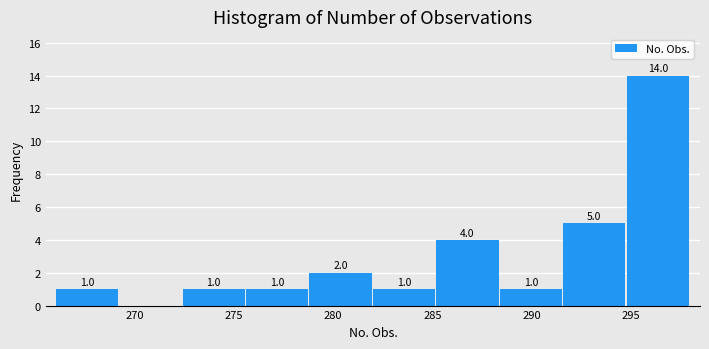

Over which range of the x-axis is the bar tallest?

294.8 to 298.0